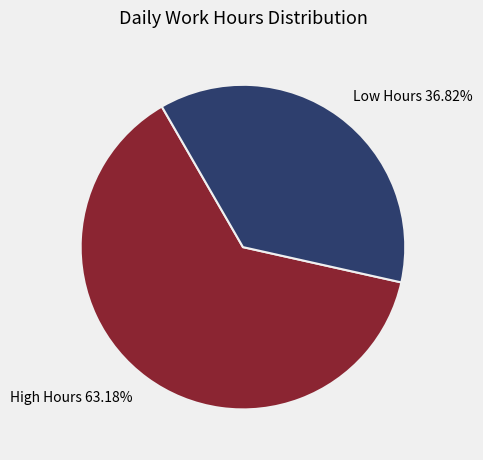

Is there a majority slice in this chart?

Yes